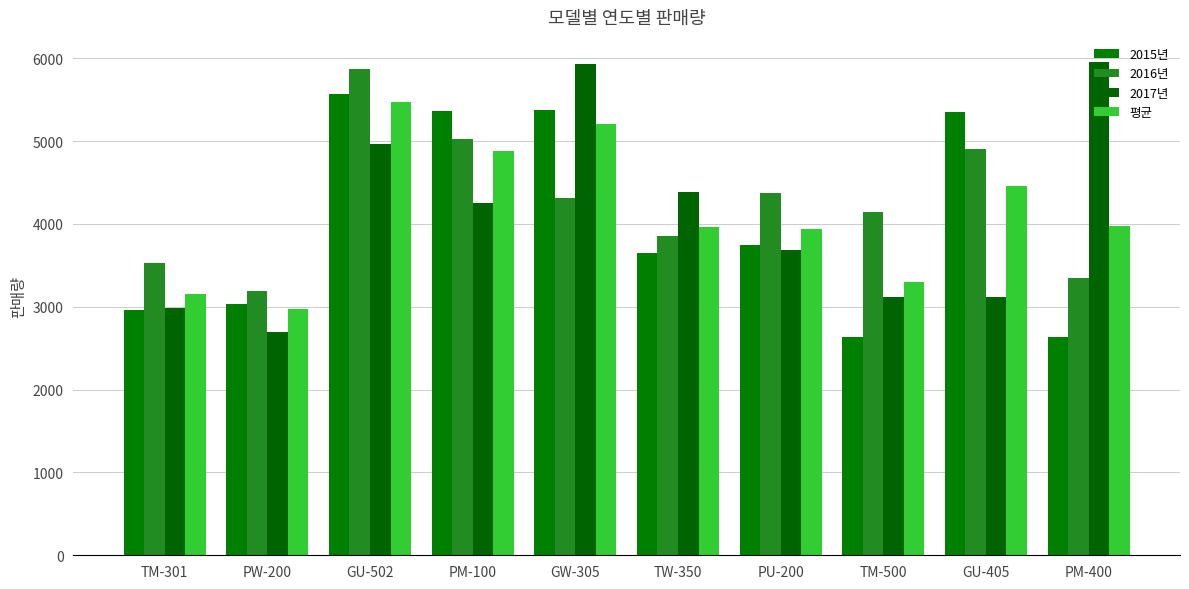

Which has a higher value, TM-301 or PW-200?

PW-200